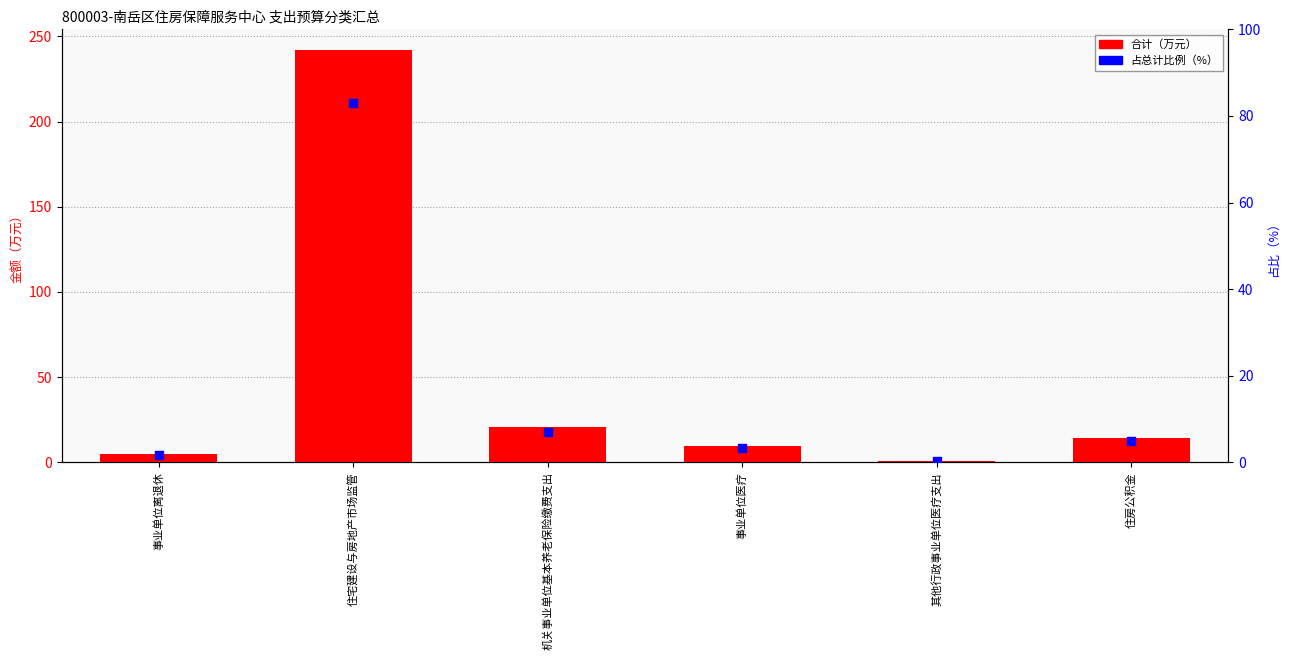

What is the total value across all series at 事业单位医疗?

12.7